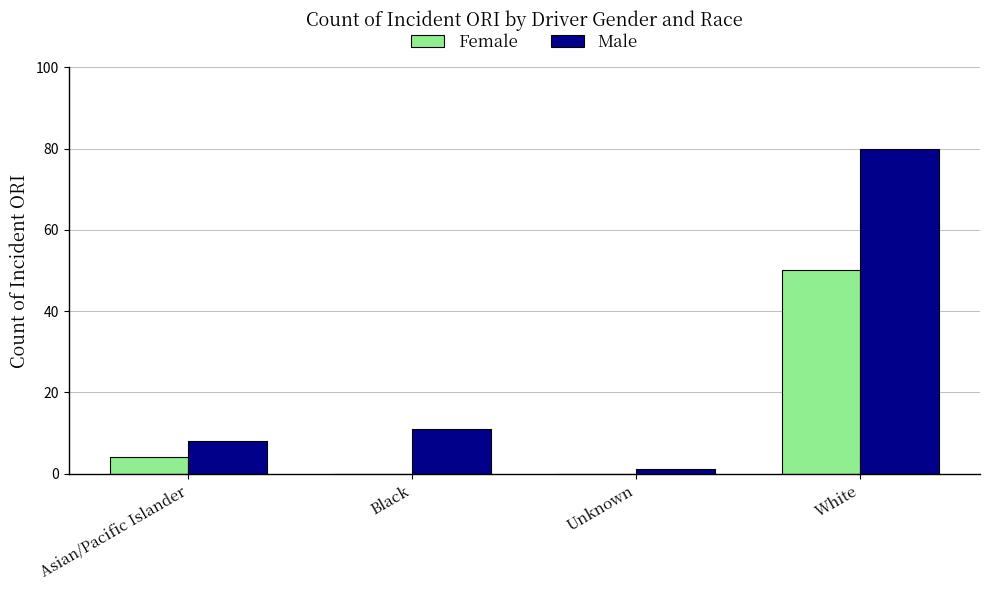

What is the sum of all Male values?

100